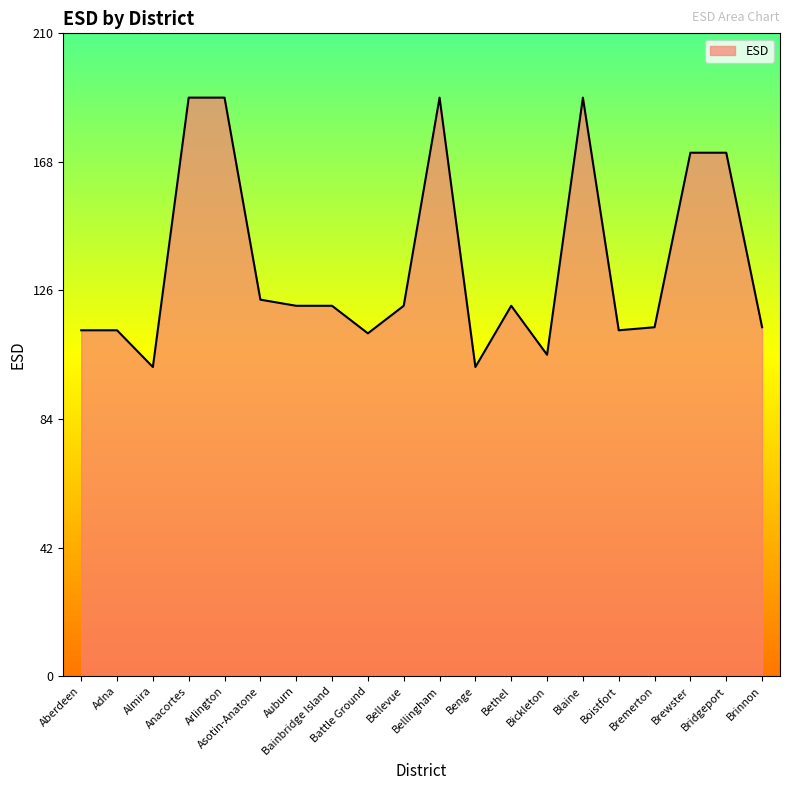

What is the difference between the values at Adna and Bethel?

8